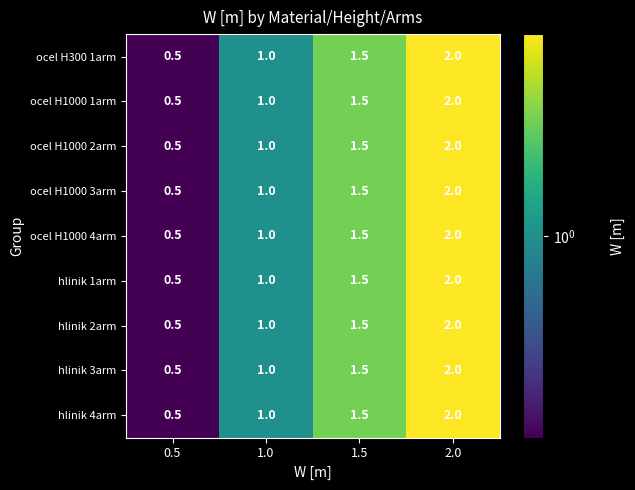

How many hlinik 2arm values are between 1 and 2?

3